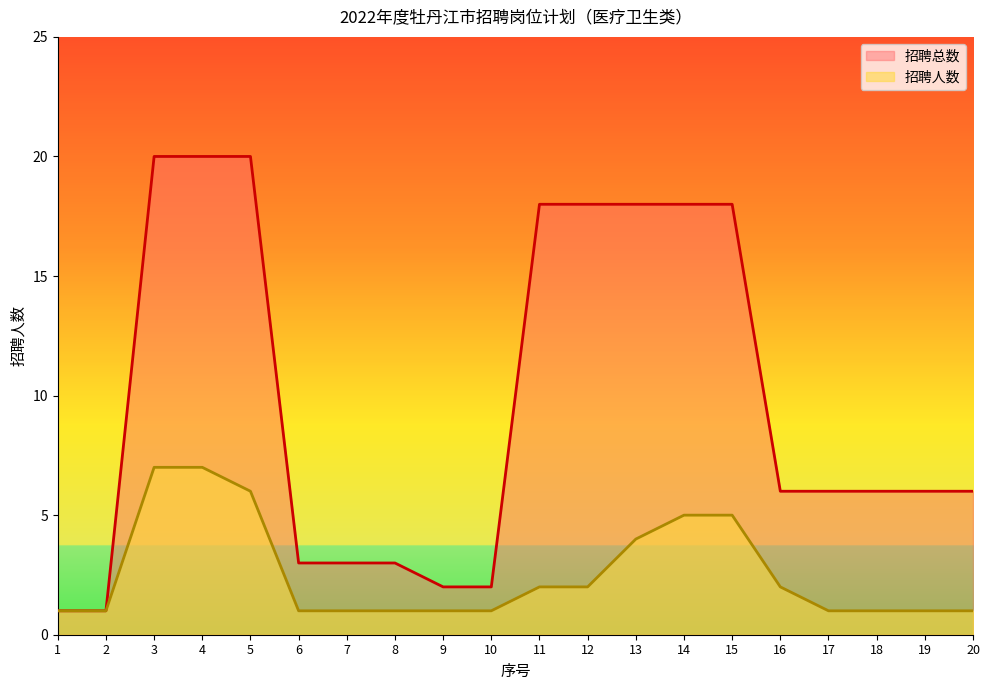

True or false: 招聘人数 and 招聘总数 cross at least once.

False